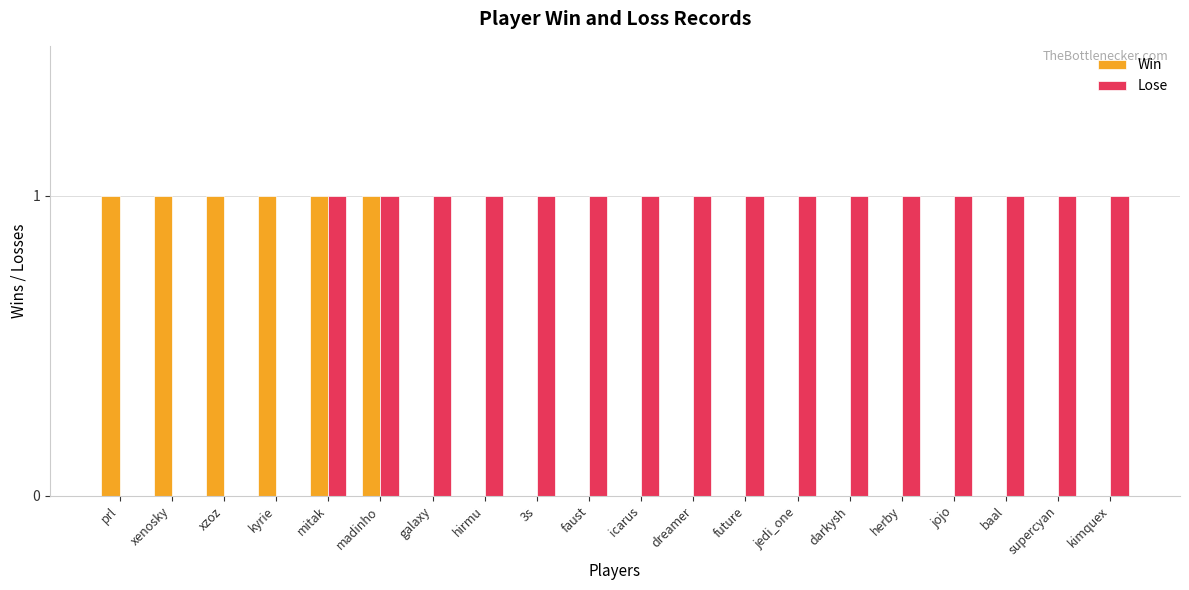

What is the sum of the Lose values at mitak and baal?

2